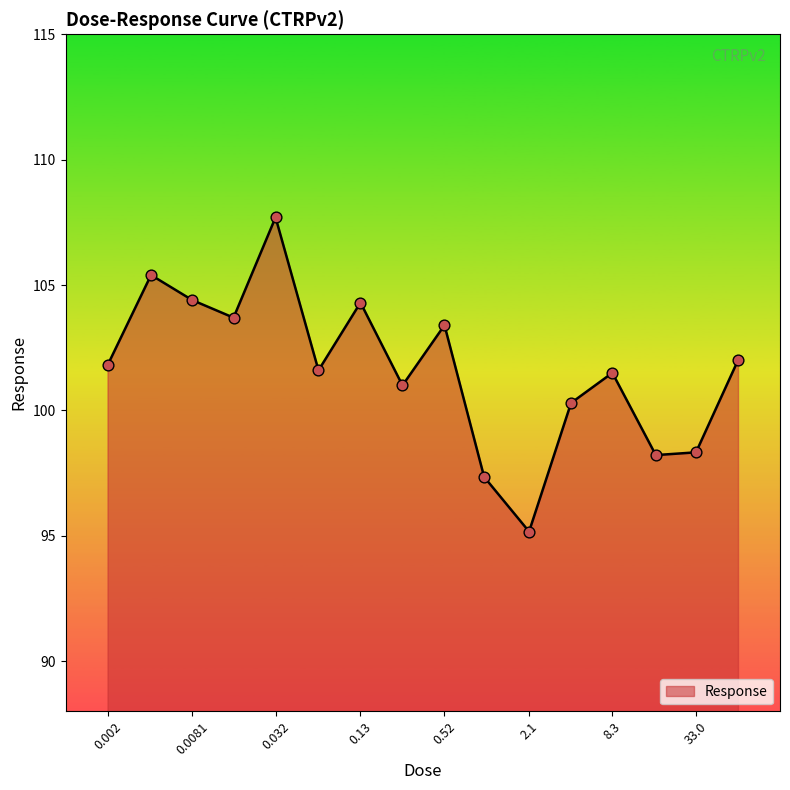

What is the maximum value shown in the chart?

107.7